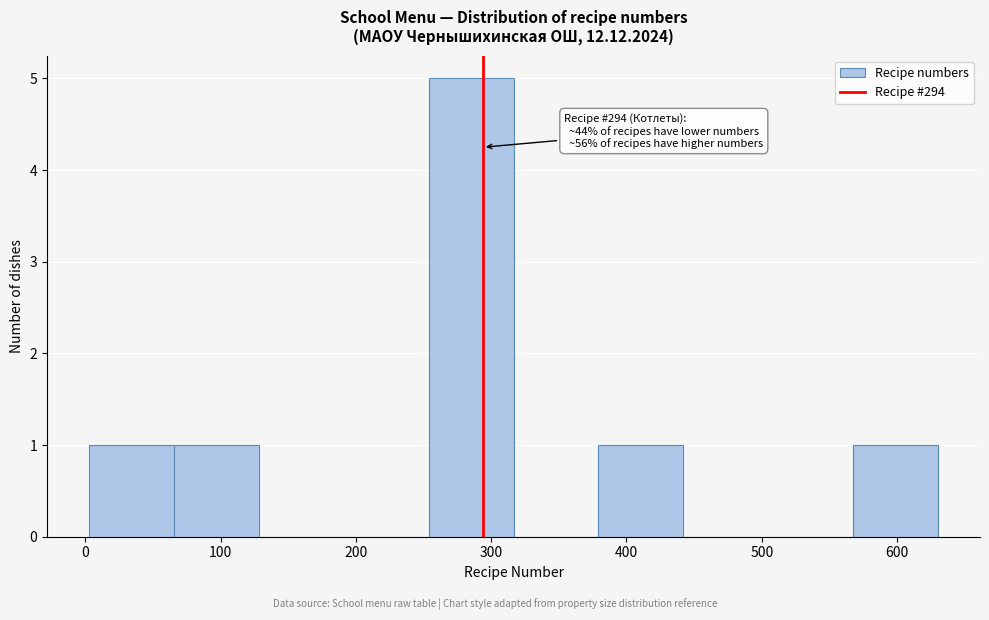

Which range on the x-axis has the tallest bar?

250 to 320